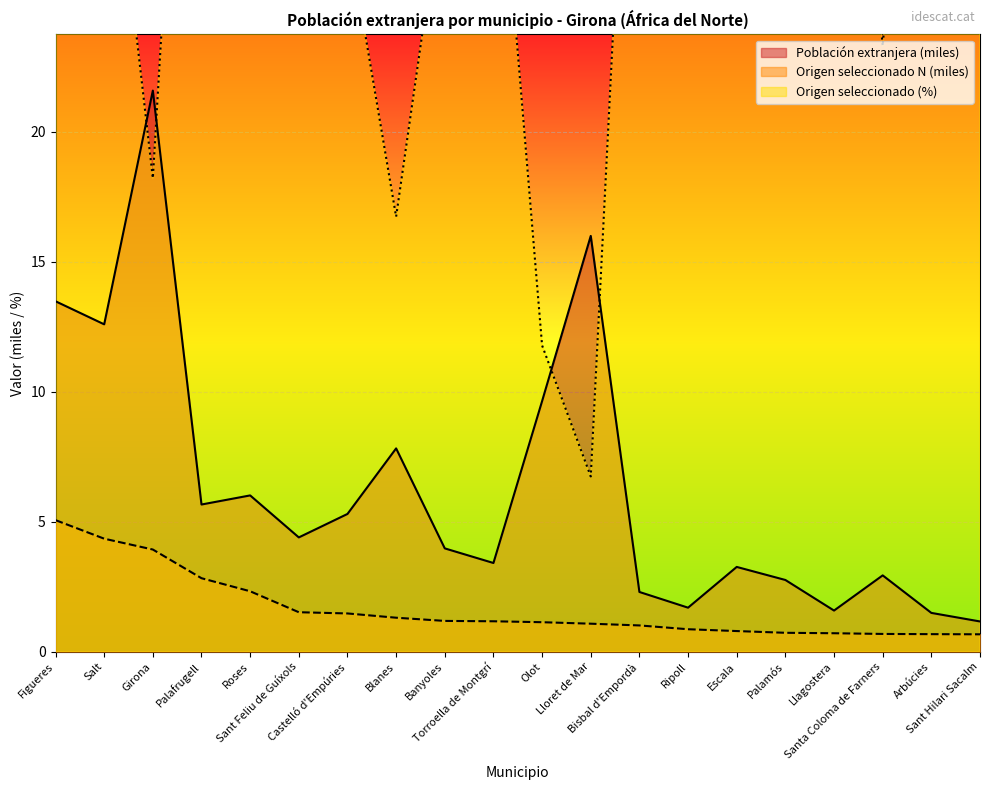

Which category has the highest value in the Origen seleccionado (%) series?

Sant Hilari Sacalm